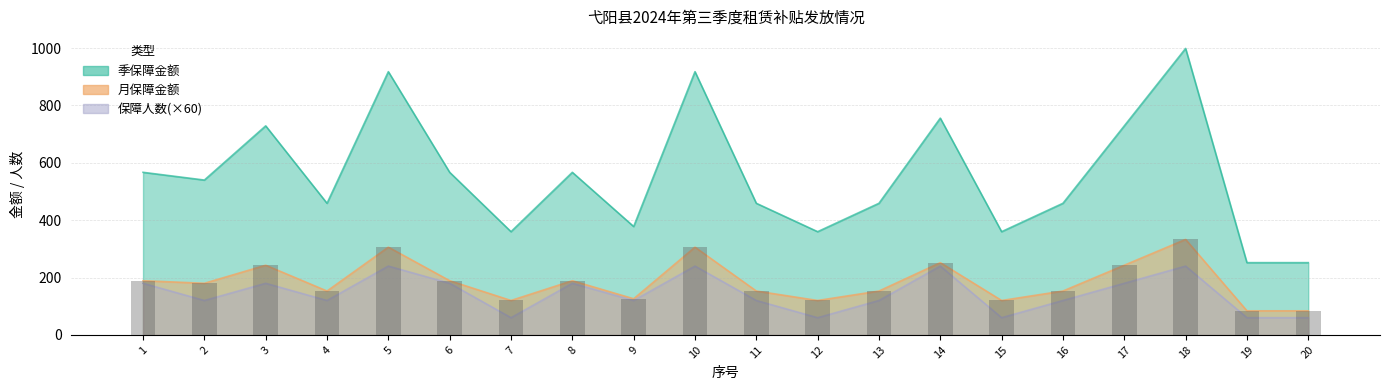

What is the approximate value of 保障人数 at 5?

240